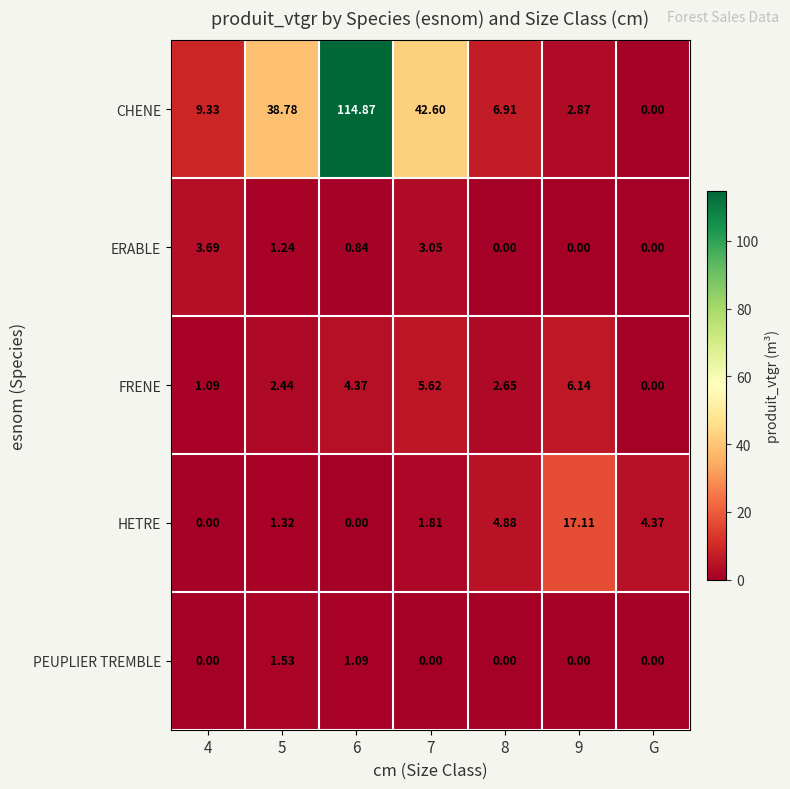

Which series has the largest range (max minus min)?

CHENE